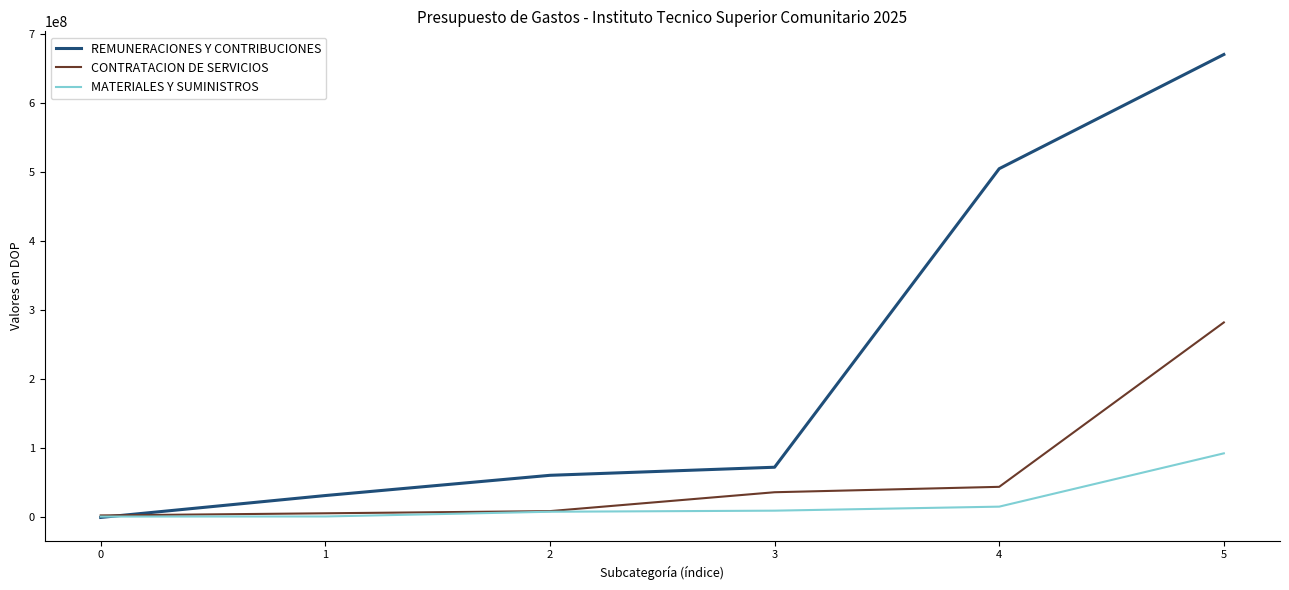

What are all the series names shown in the legend?

REMUNERACIONES Y CONTRIBUCIONES, CONTRATACION DE SERVICIOS, MATERIALES Y SUMINISTROS